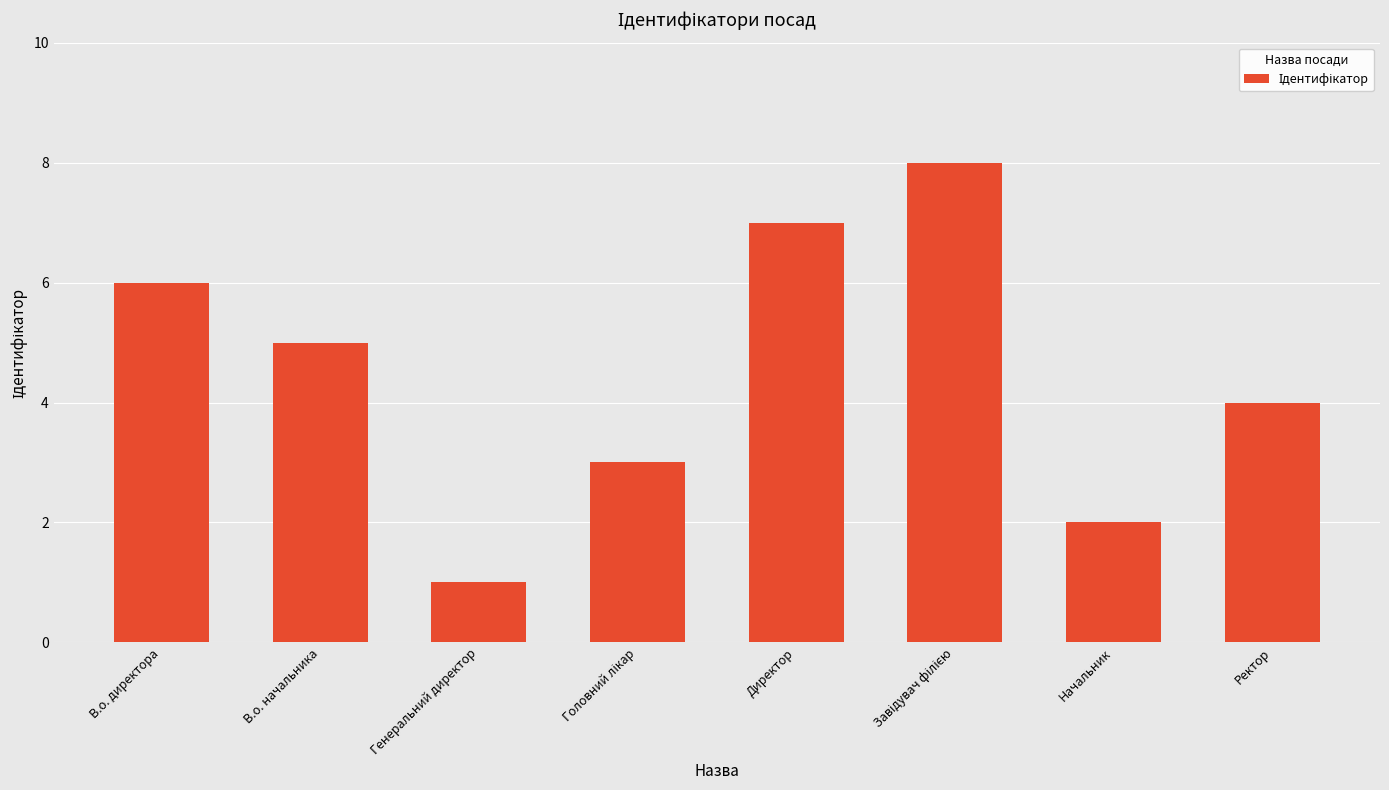

Reading left to right, list all the values displayed in this chart.

6	5	1	3	7	8	2	4